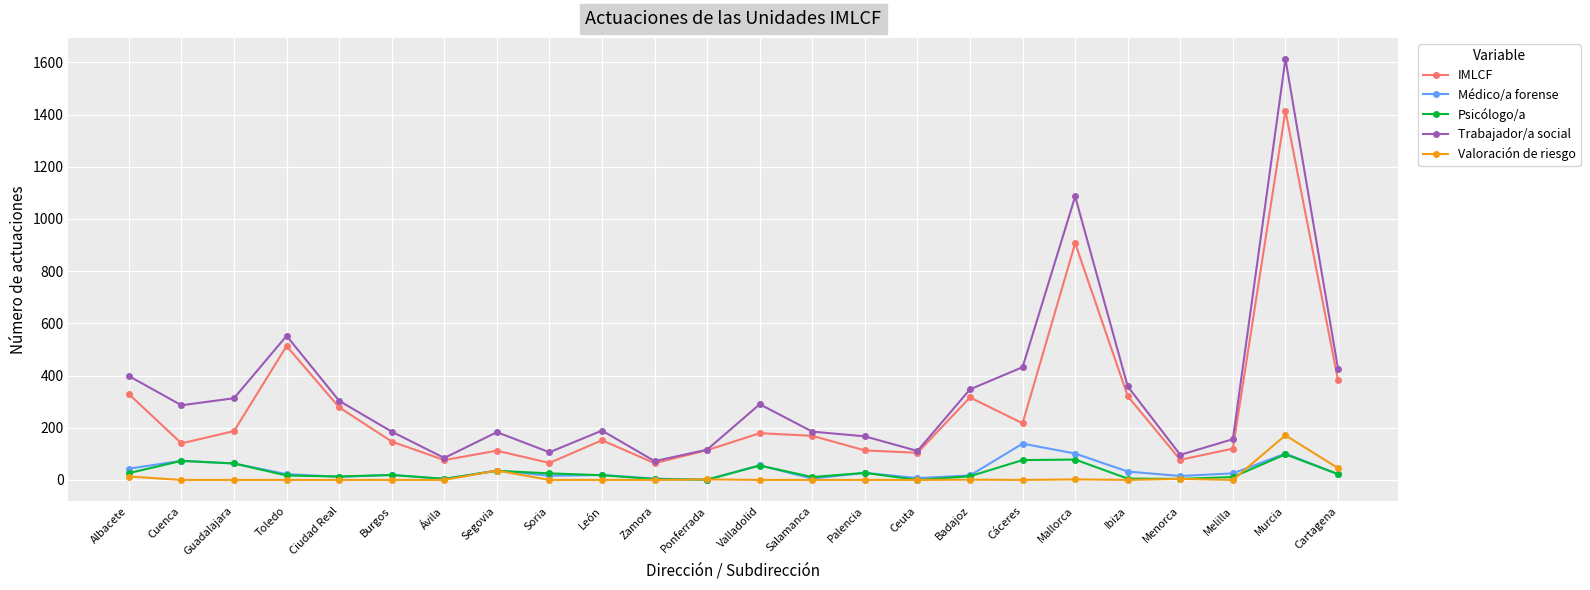

How many values in the Médico/a forense series are below 22?

11